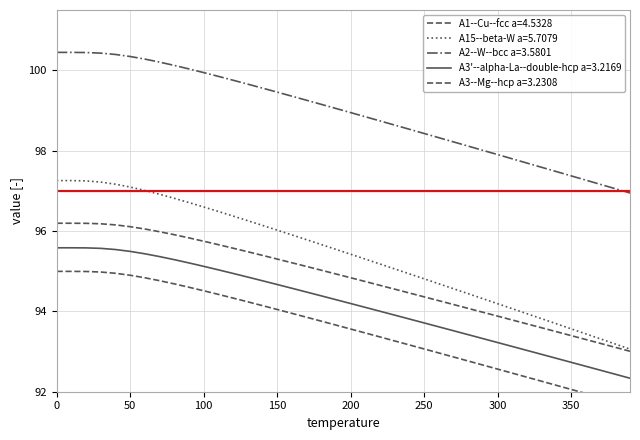

The value of A3'--alpha-La--double-hcp a=3.2169 at 27 is 161.2. True or false?

False